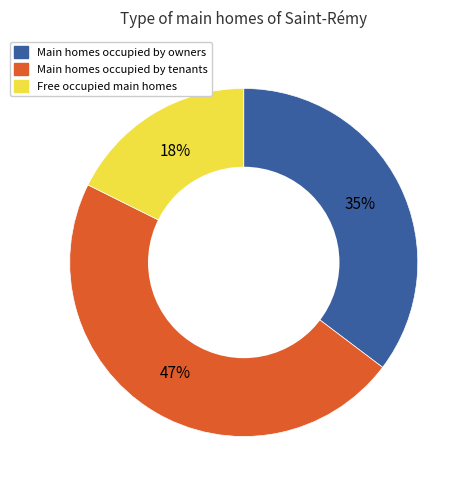

To the nearest percent, what is the difference between the largest and smallest slice percentages?

29%